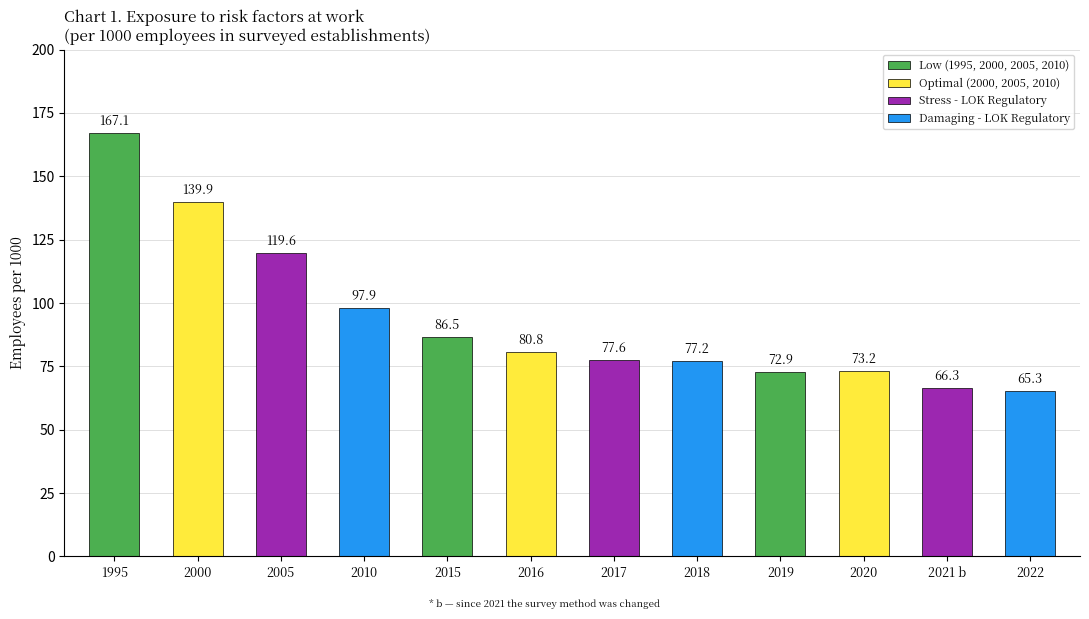

What is the value of the 10th bar from the left?

73.2